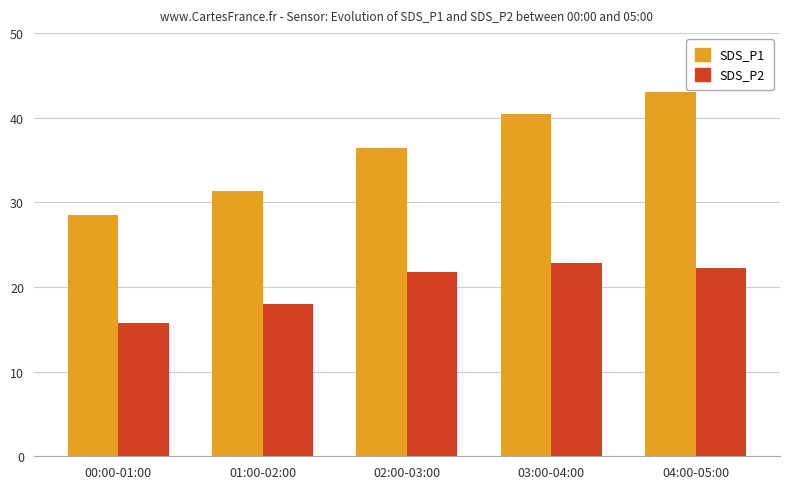

The SDS_P2 series shows 25.2 at 00:00-01:00. True or false?

False